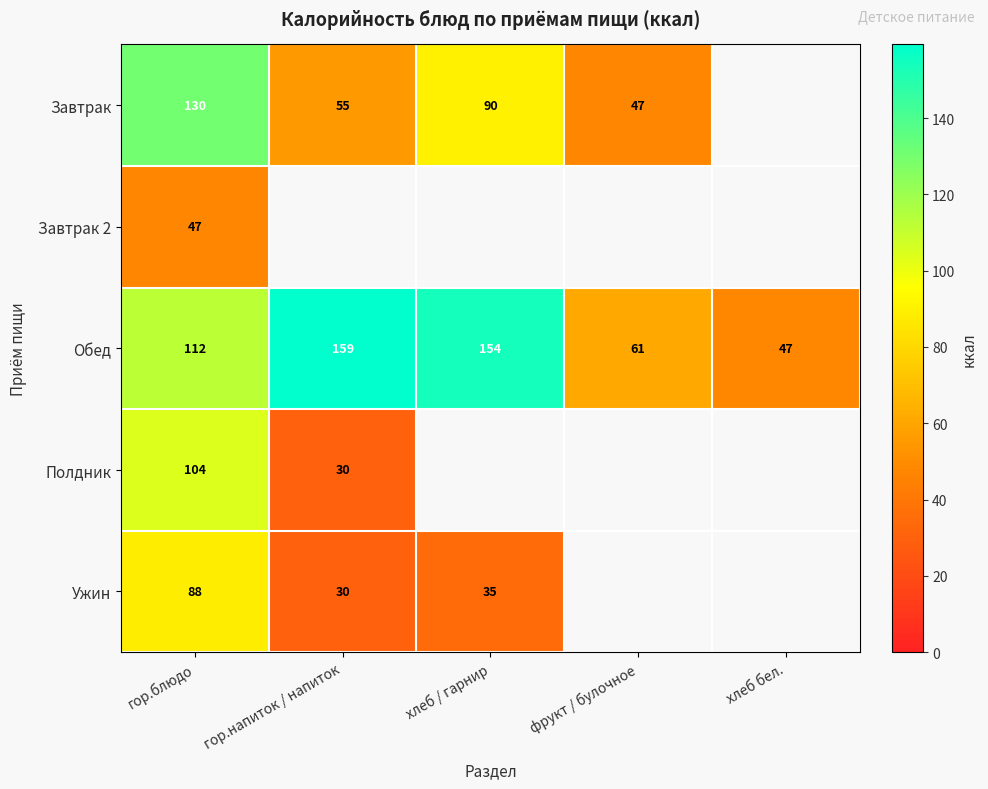

List the labels in order of Обед value, smallest first.

хлеб бел., фрукт / булочное, гор.блюдо, хлеб / гарнир, гор.напиток / напиток